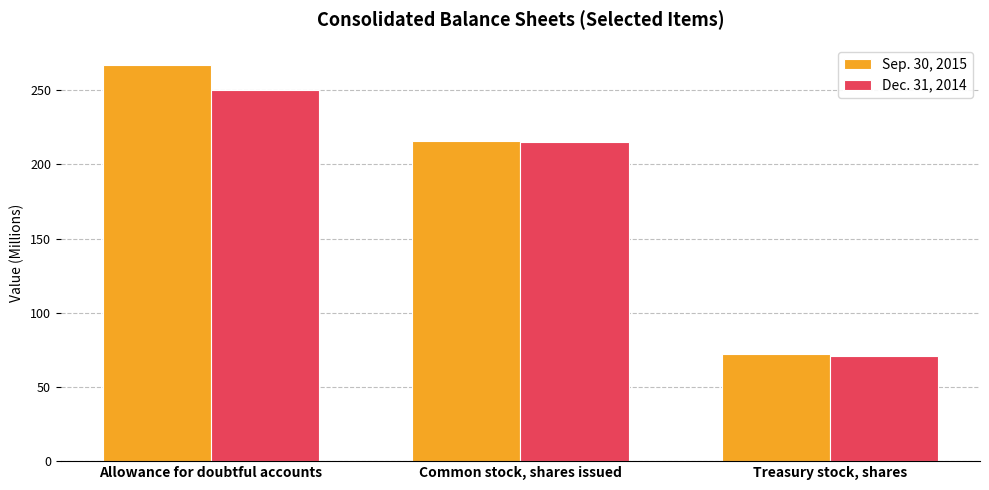

How many bars are there in each group?

2